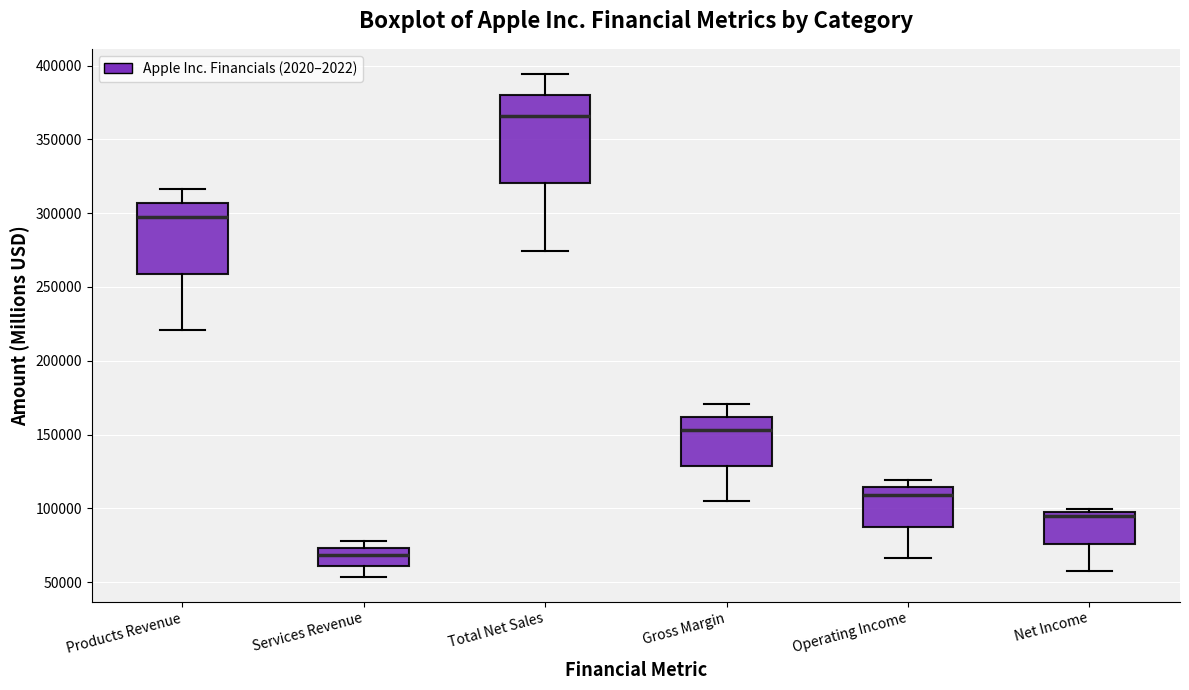

Where is the lower edge of the box for Net Income on the y-axis? The values are not printed on the chart, so give them approximately, as read against the axis.

75000